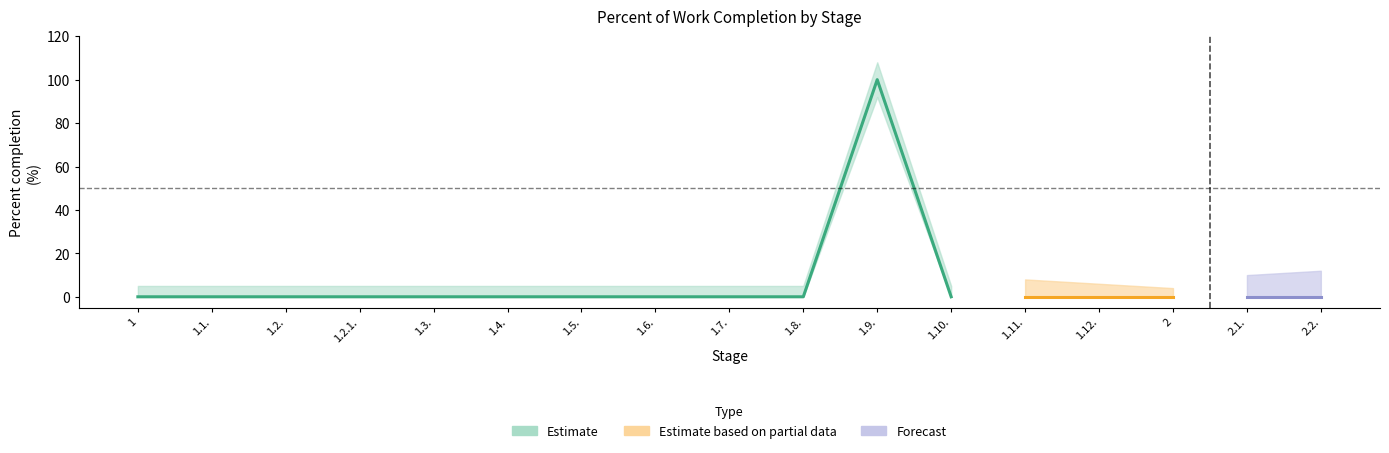

Rank the series at 1.12. from highest to lowest value.

Estimate, Estimate based on partial data, Forecast